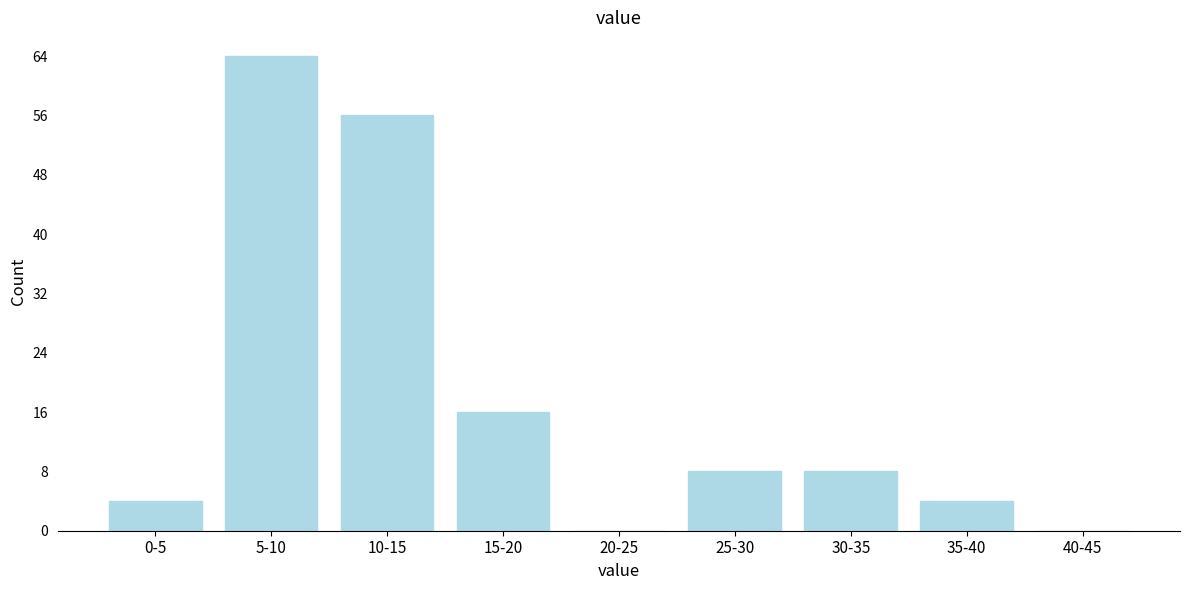

Reading left to right, extract all data points from this chart.

0-5=4	5-10=64	10-15=56	15-20=16	20-25=0	25-30=8	30-35=8	35-40=4	40-45=0